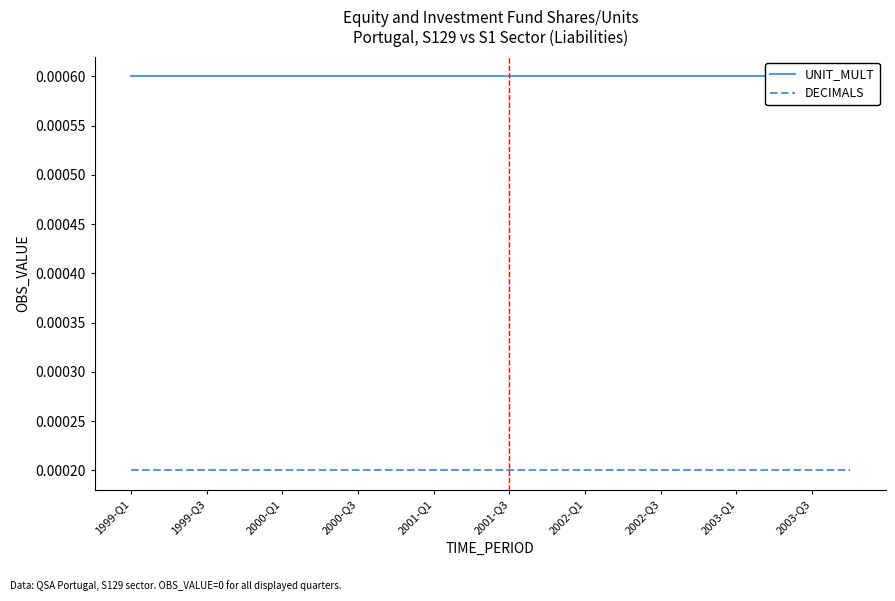

Between 1999-Q1 and 2002-Q3, which is larger?

1999-Q1